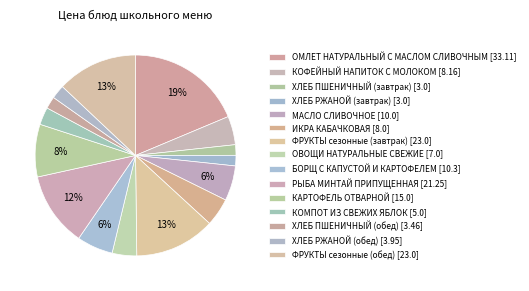

How many segments does this pie chart have?

15